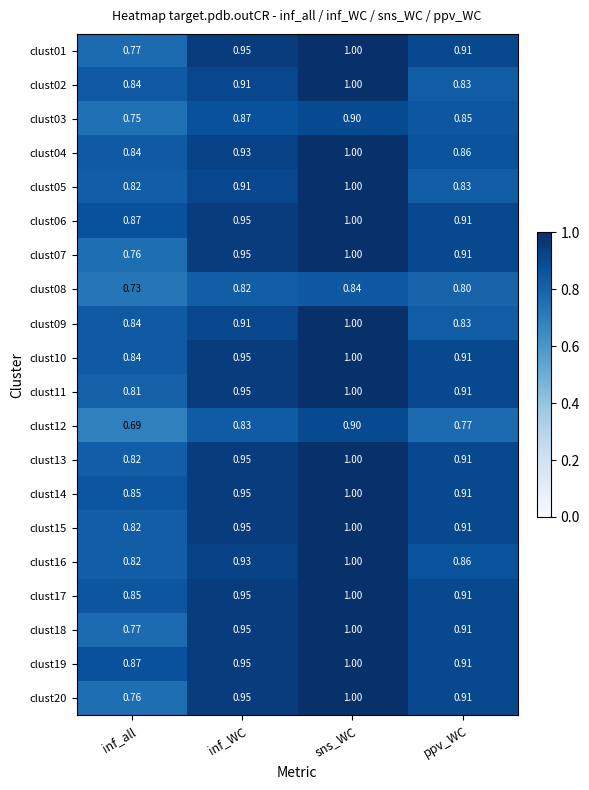

At which category is the sum across all series the highest?

sns_WC